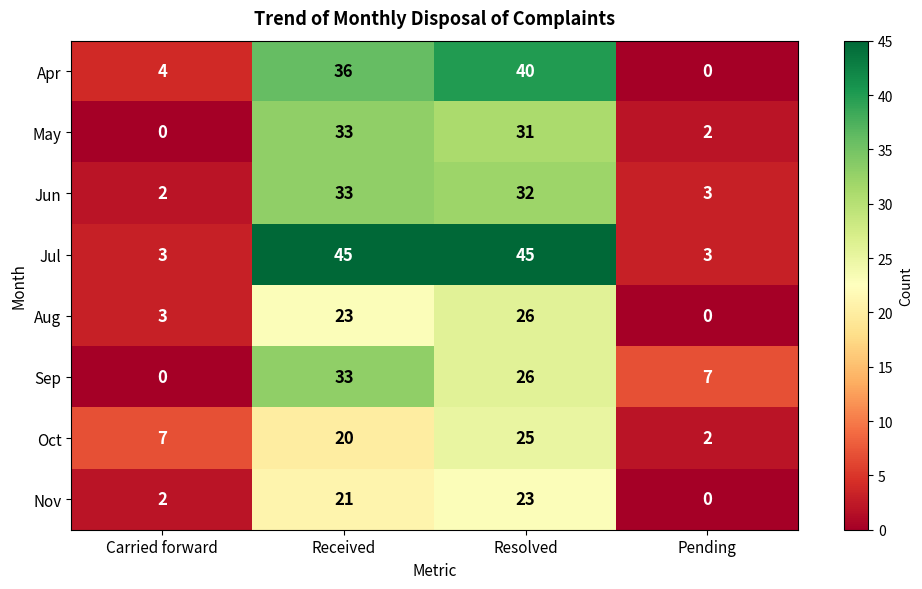

Which series has the widest spread of values?

Jul